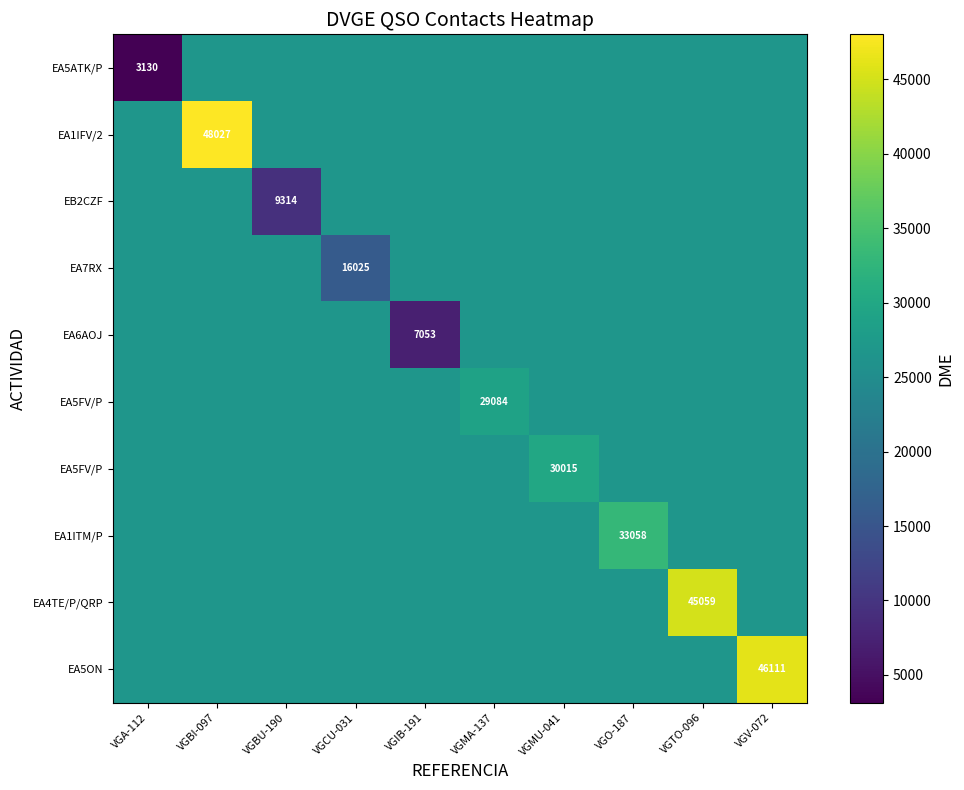

At which category is the sum across all series the highest?

VGBI-097